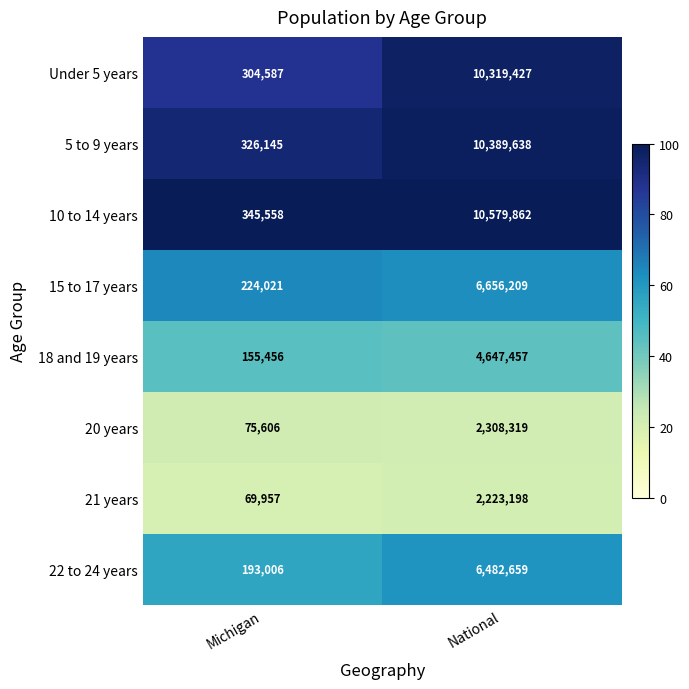

What is the average value of the 5 to 9 years series?

5357892